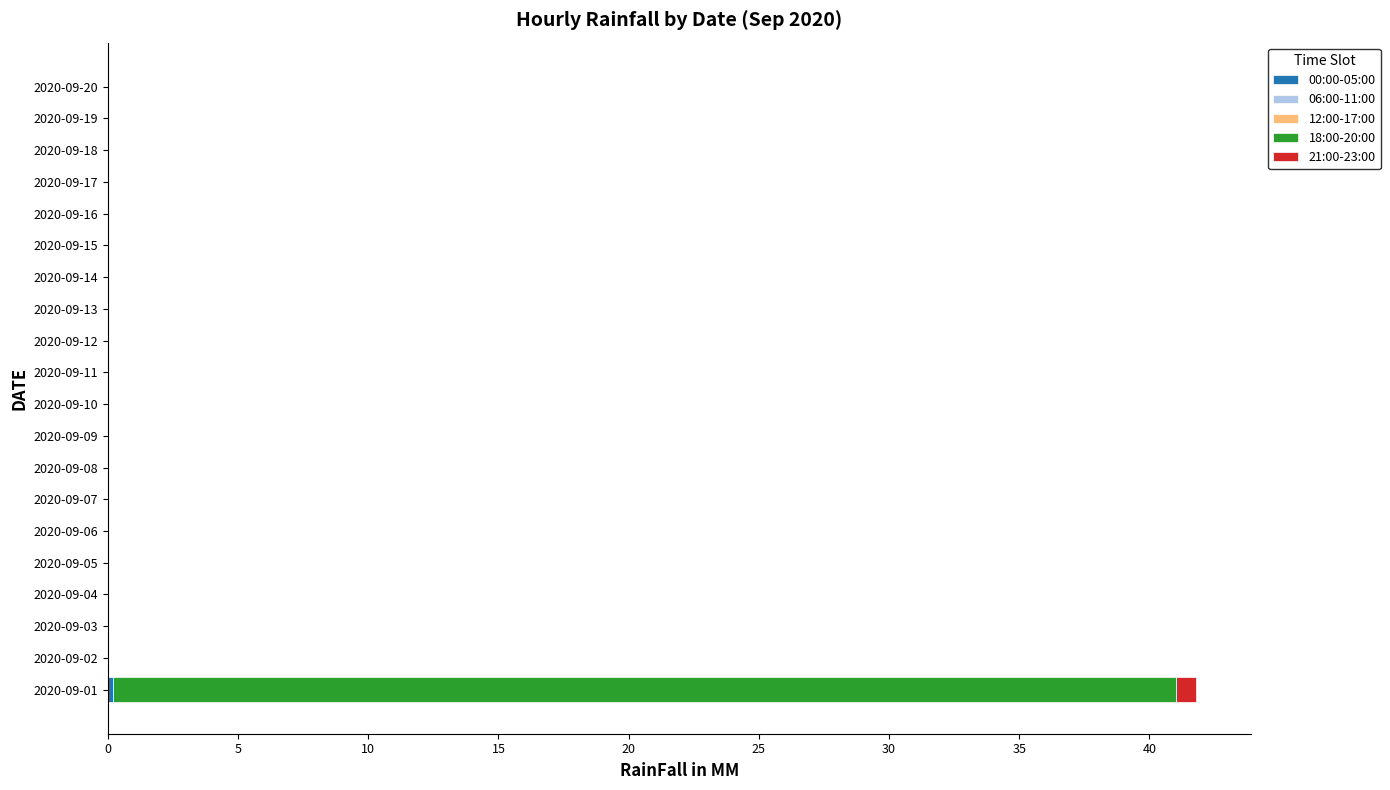

At which category is the sum across all series the highest?

2020-09-01